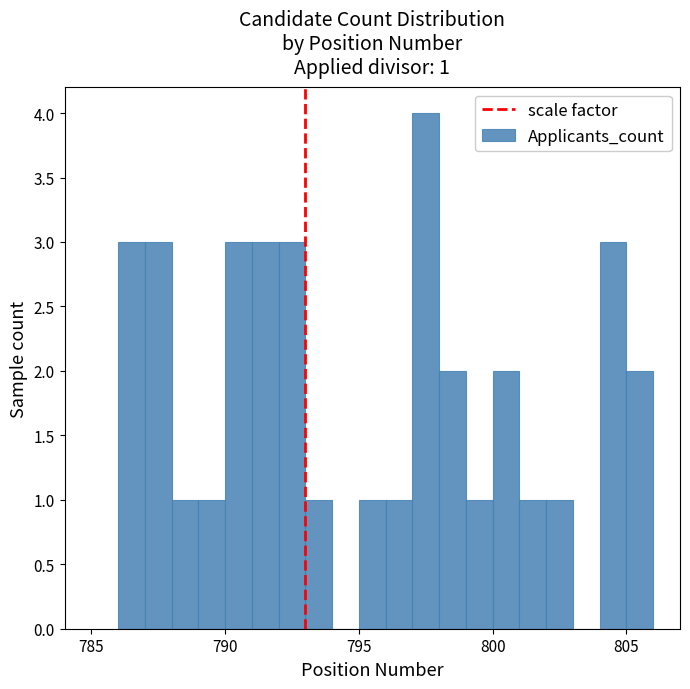

Read against the x-axis, roughly where is the centre of the tallest bar?

797.5